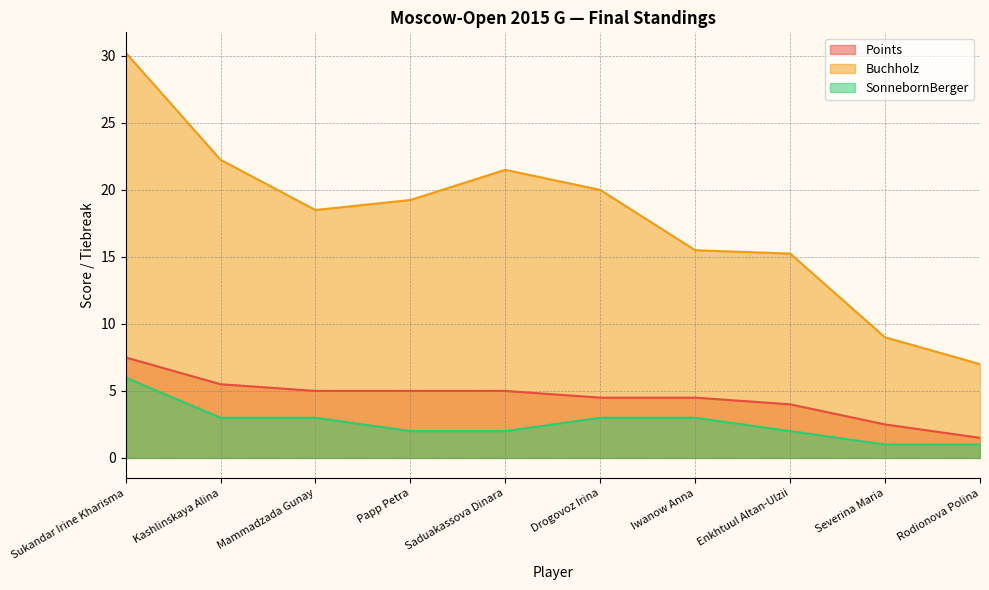

True or false: Points and SonnebornBerger intersect in this chart.

False